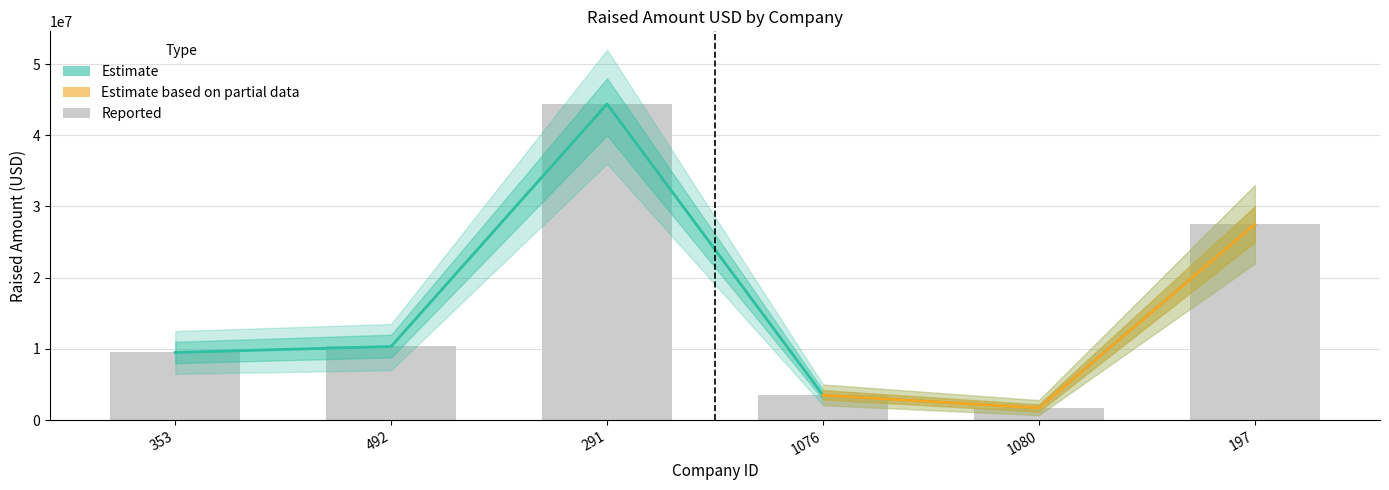

At which label is the value closest to 23050000?

197